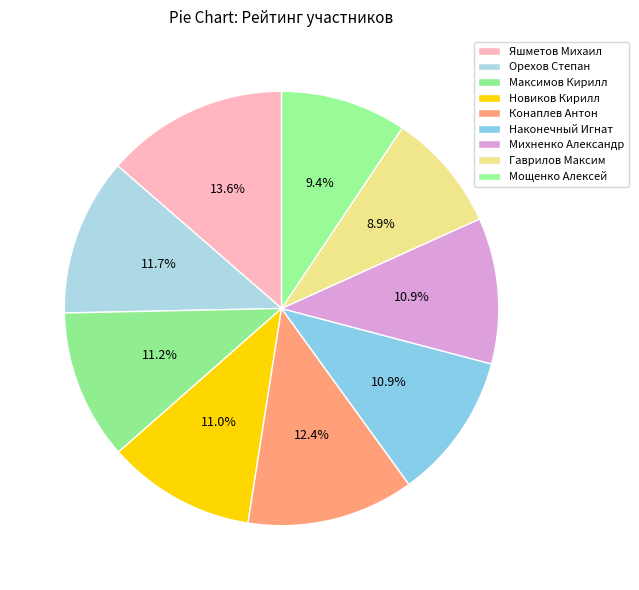

What is the largest slice in the pie chart?

Яшметов Михаил